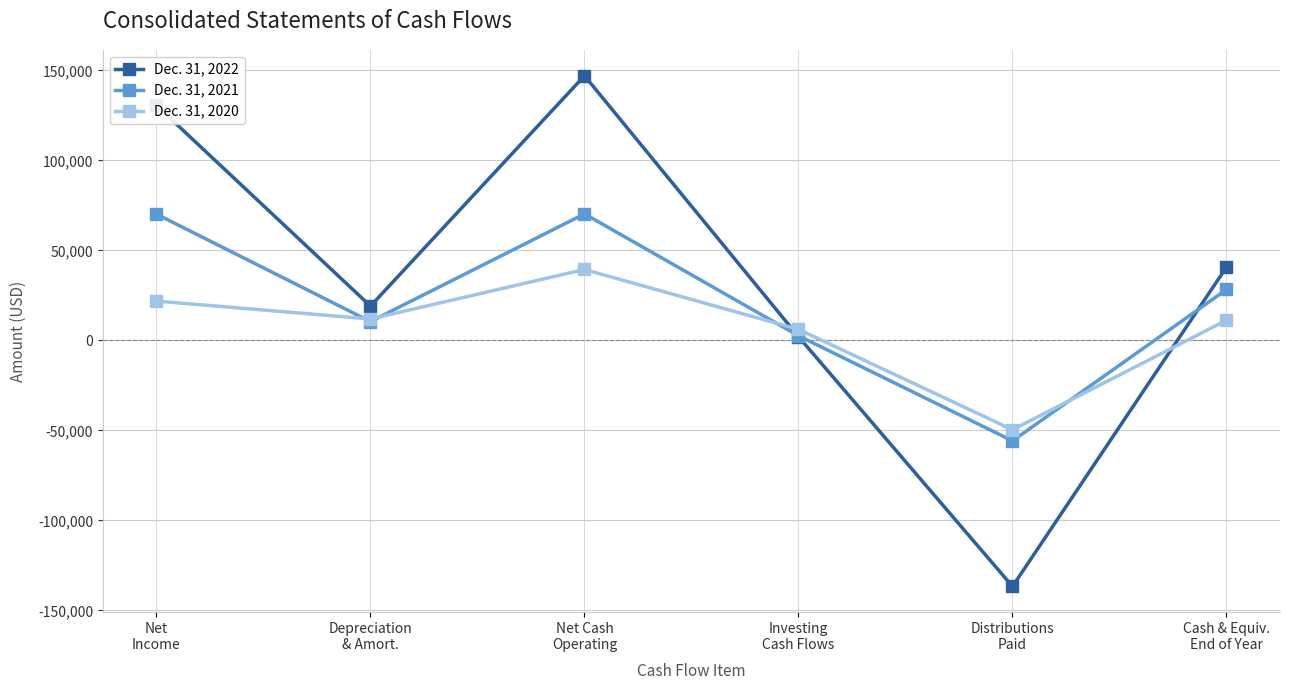

What is the sum of all Dec. 31, 2020 values?

40901